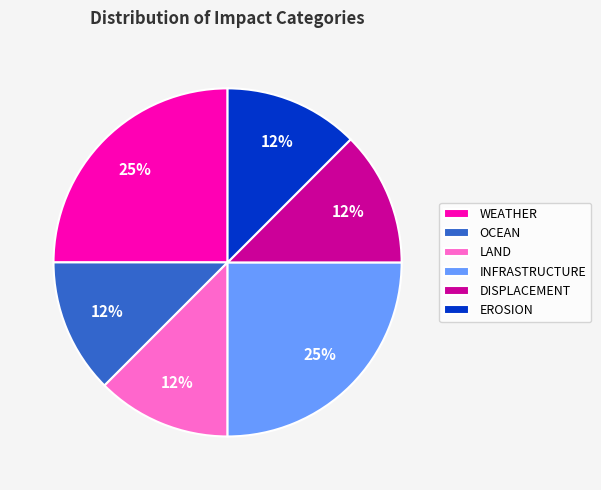

Does DISPLACEMENT account for over 50% of the chart?

No